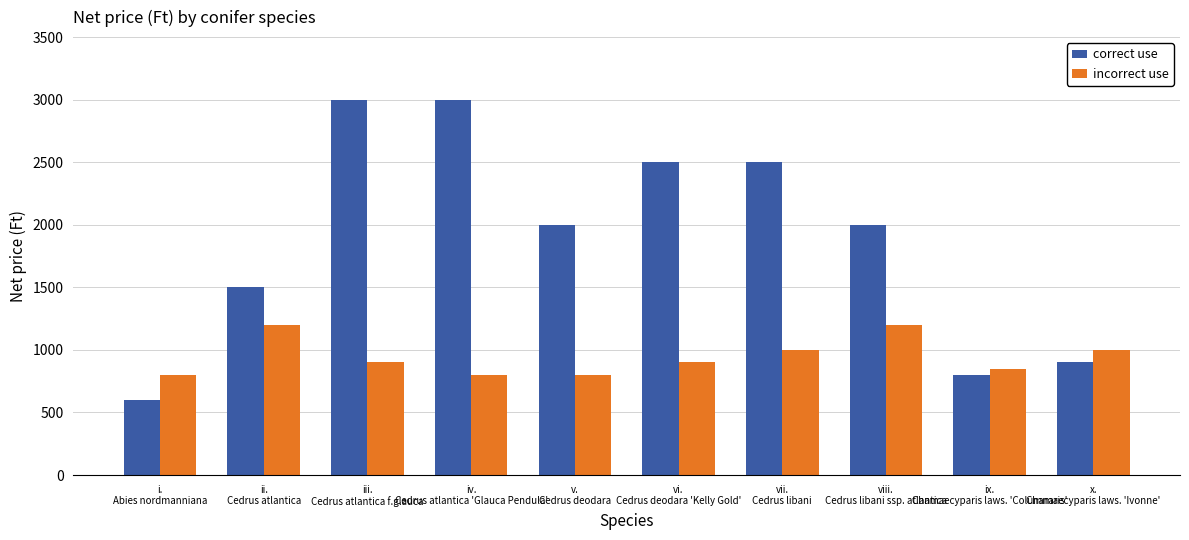

What is the greatest value displayed?

3000